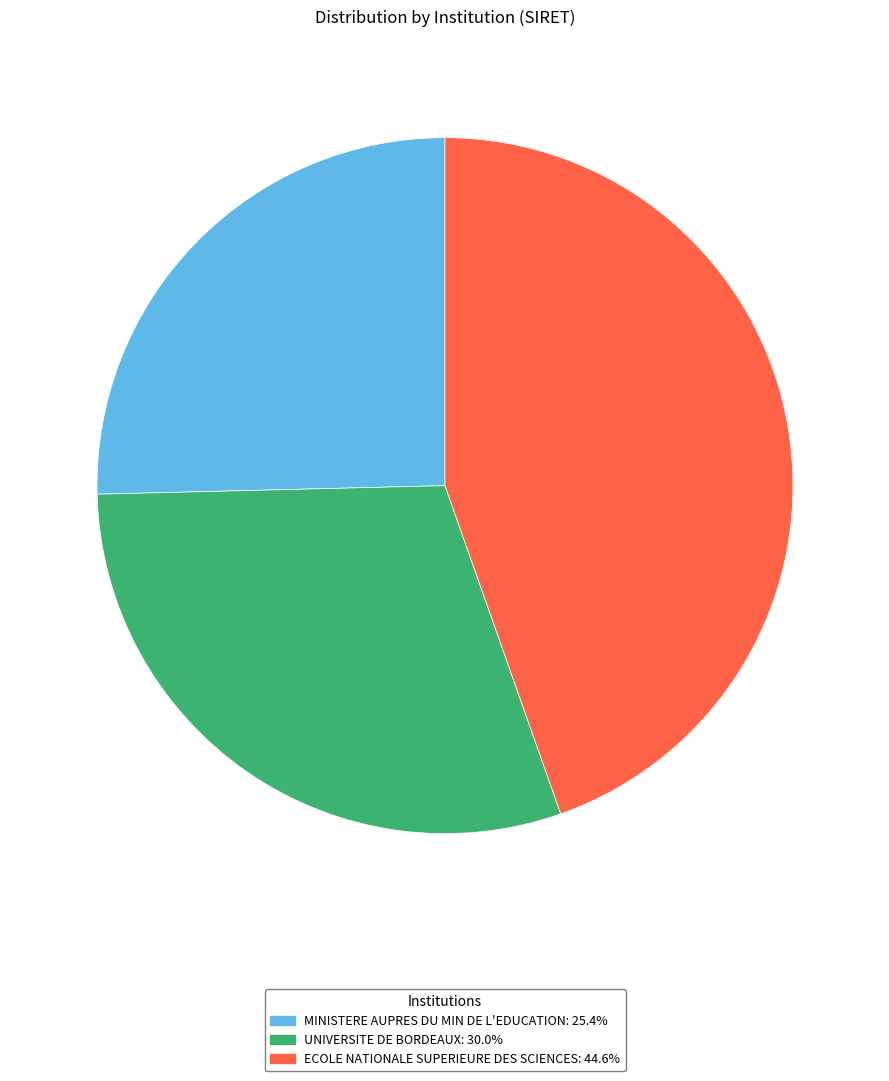

Rank the categories by value from lowest to highest.

MINISTERE AUPRES DU MIN DE L'EDUCATION, UNIVERSITE DE BORDEAUX, ECOLE NATIONALE SUPERIEURE DES SCIENCES